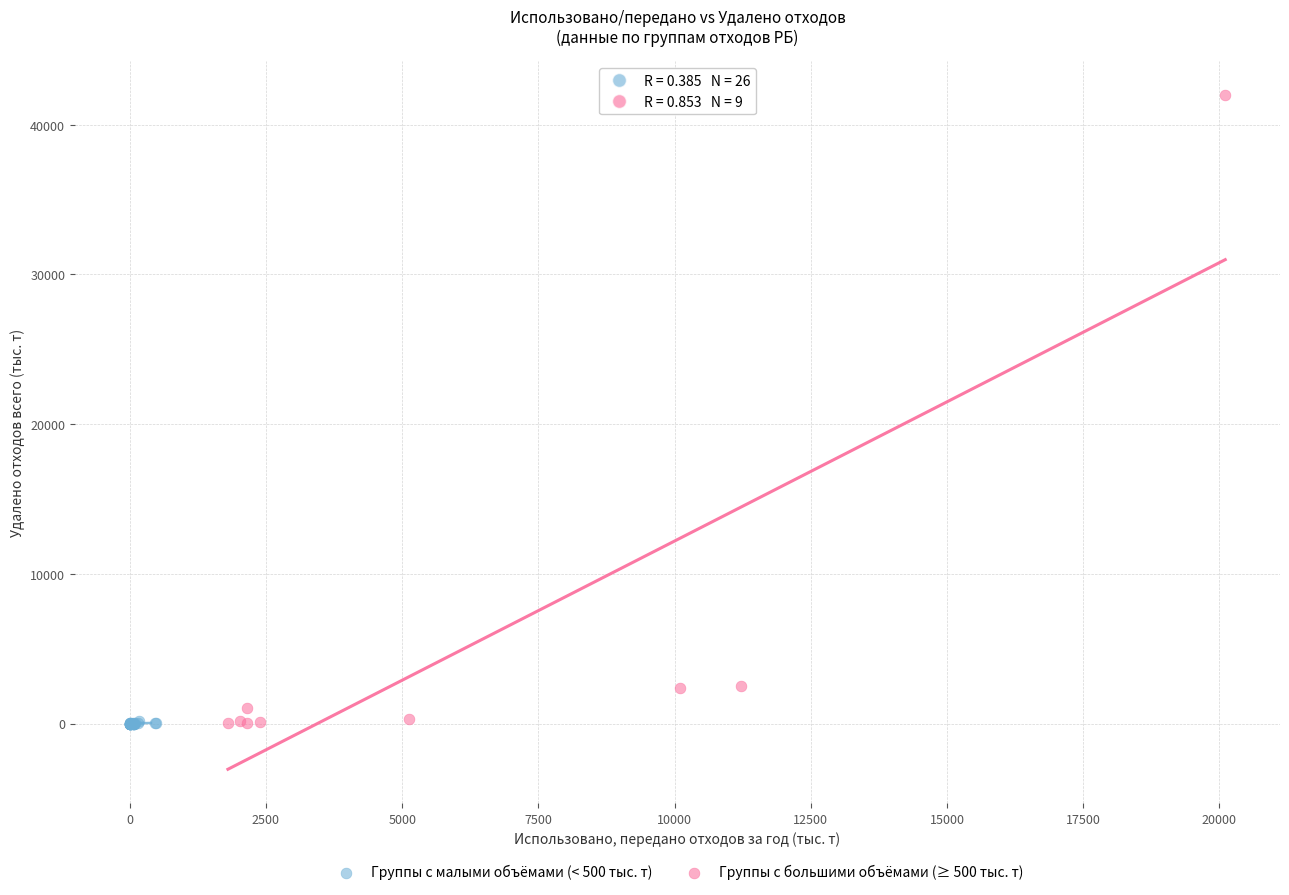

Which series has the largest Y range (max minus min)?

Группы с большими объёмами (≥ 500 тыс. т)